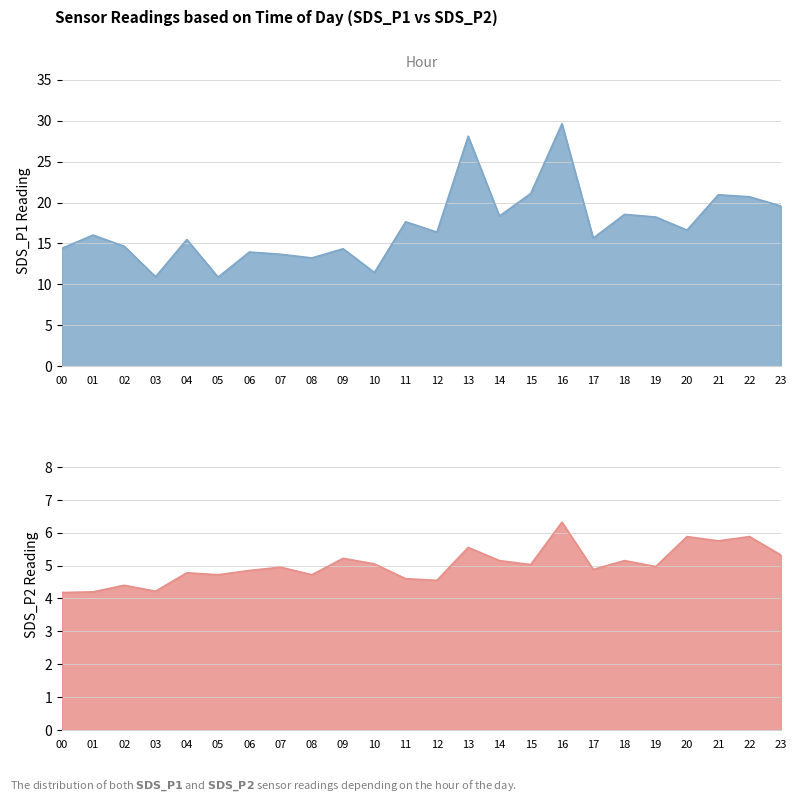

How many lines are shown in the chart?

2